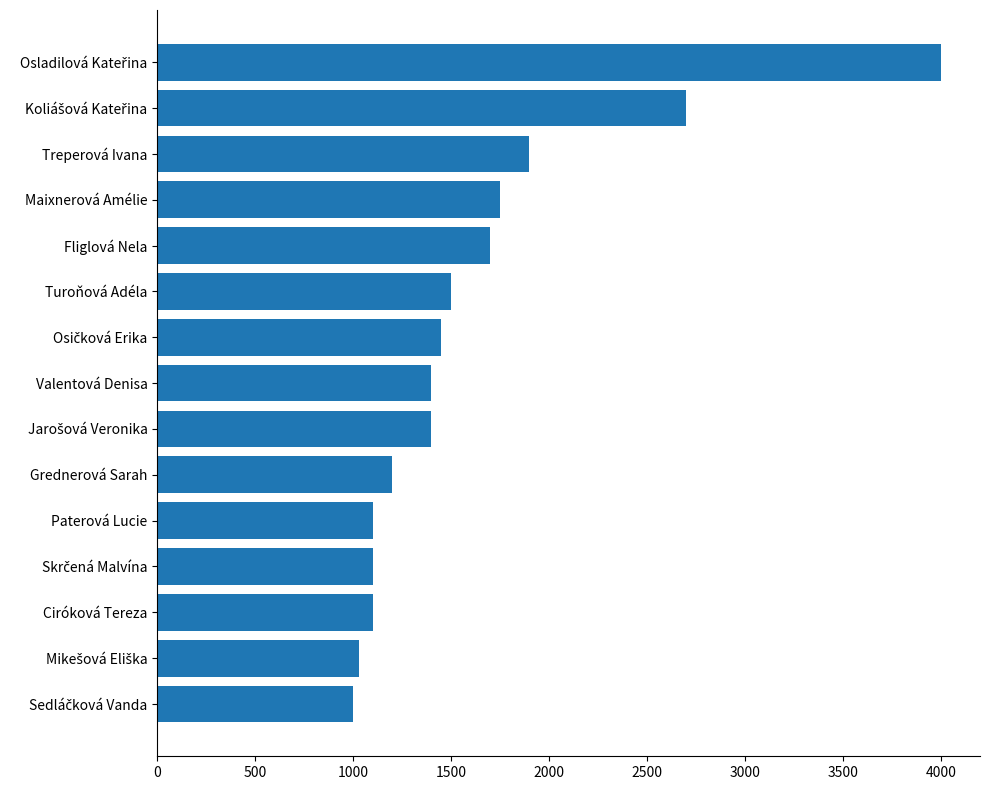

Reading top to bottom, extract all data points from this chart.

4000	2700	1900	1750	1700	1500	1450	1400	1400	1200	1100	1100	1100	1030	1000